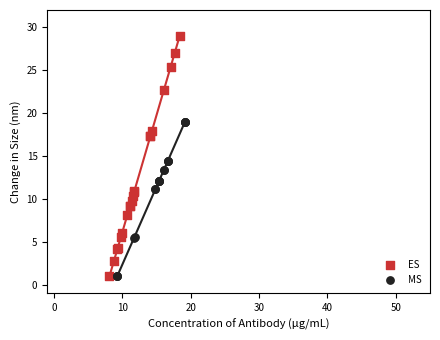

Which series has the widest spread of Y values?

ES